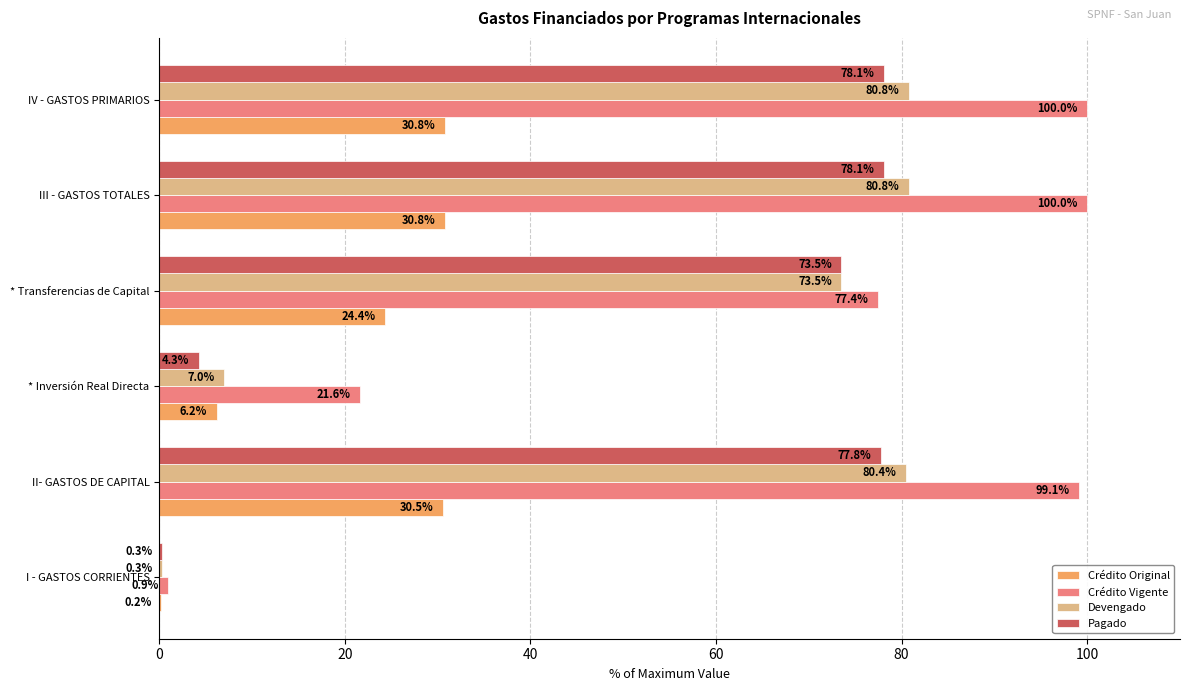

What is the sum of the Pagado values at * Transferencias de Capital and I - GASTOS CORRIENTES?

73.8